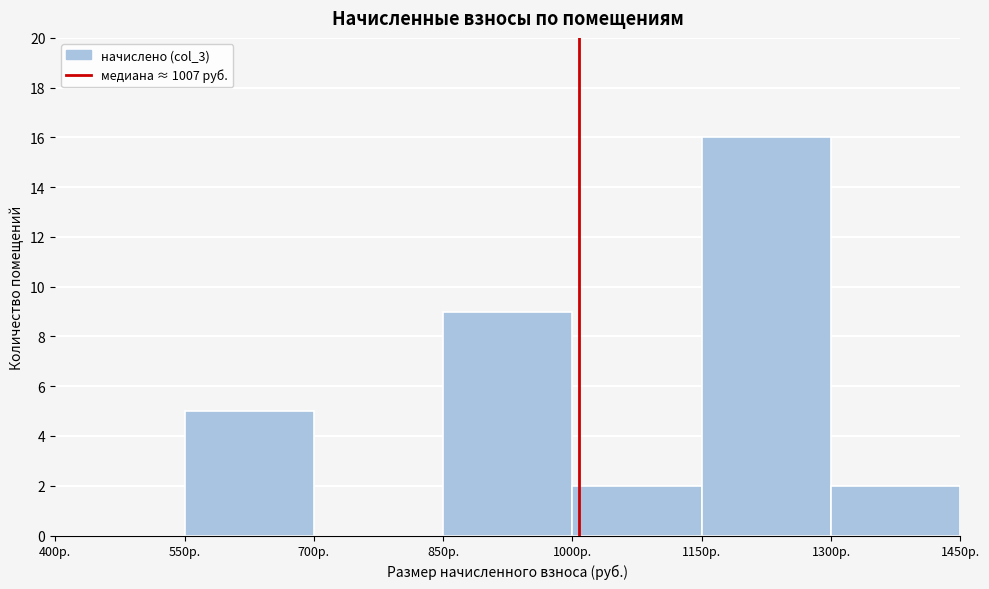

Reading left to right, transcribe this chart: for each bar, give the range it covers on the x-axis and its height. Neither the bar edges nor the heights are printed on the chart, so give them approximately, as read against the axes.

400 to 550: 0
550 to 700: 5
700 to 850: 0
850 to 1000: 9
1000 to 1150: 2
1150 to 1300: 16
1300 to 1450: 2